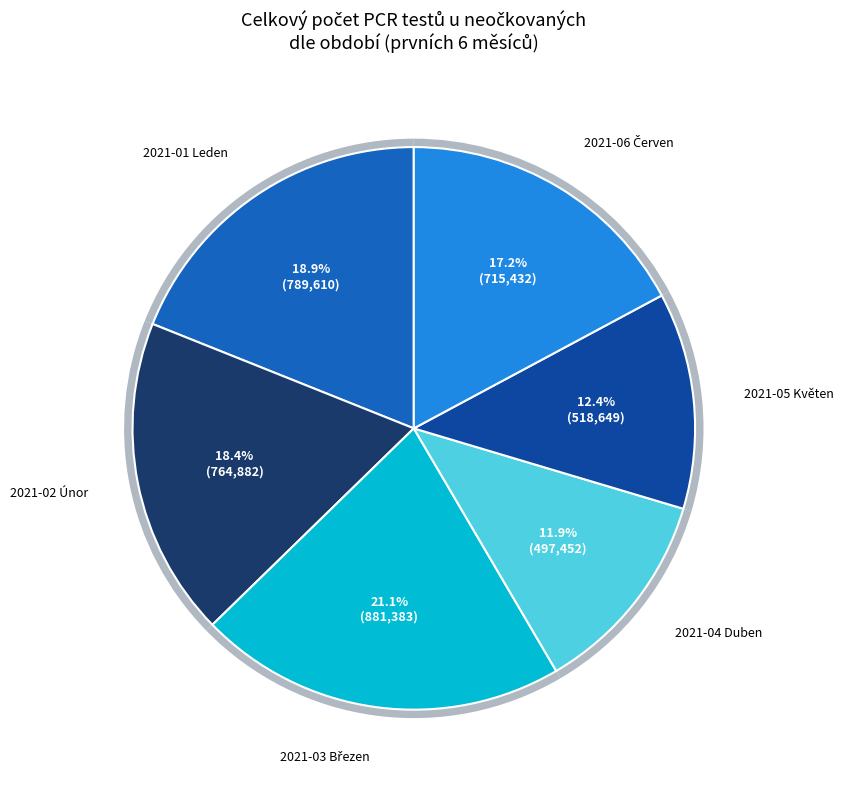

Is there any slice that represents more than half of the pie?

No